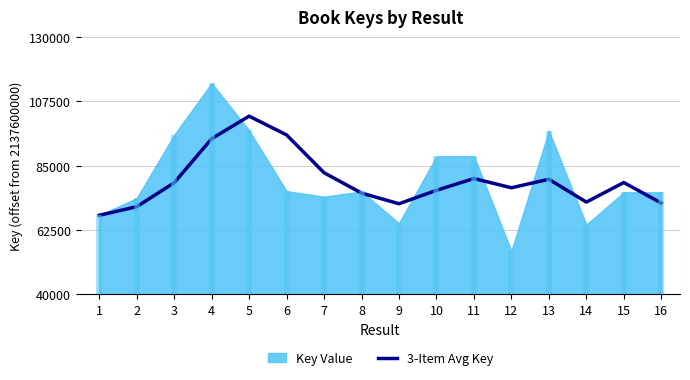

Between 5 and 11, which is larger?

5